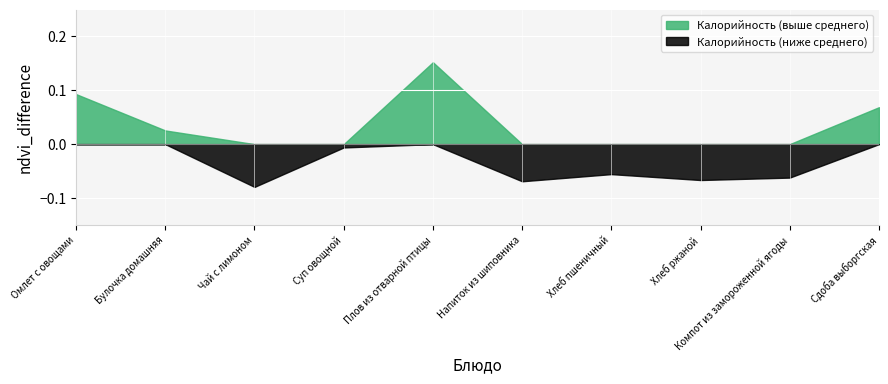

Is the value of Калорийность (выше среднего) at Булочка домашняя greater than the value of Калорийность (ниже среднего) at Хлеб ржаной?

Yes